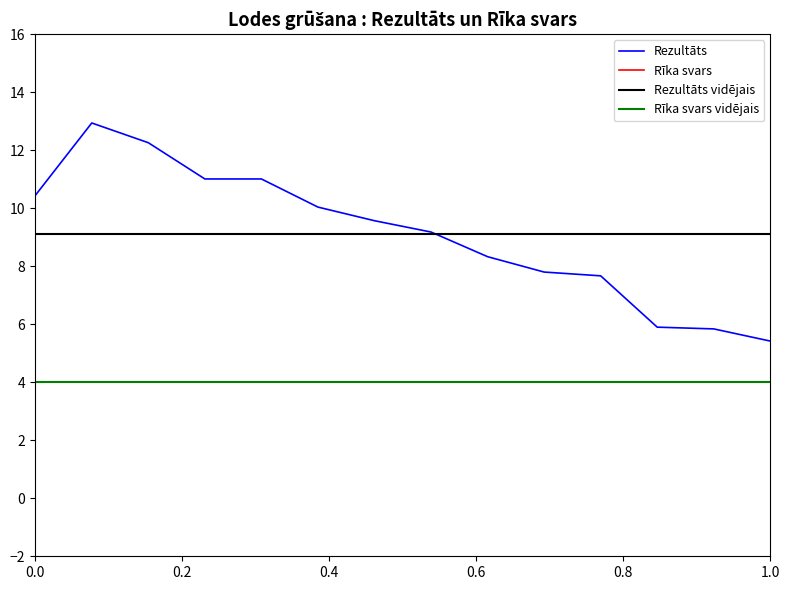

True or false: the data shows 10.3 at Ainārs Kiserovskis.

False